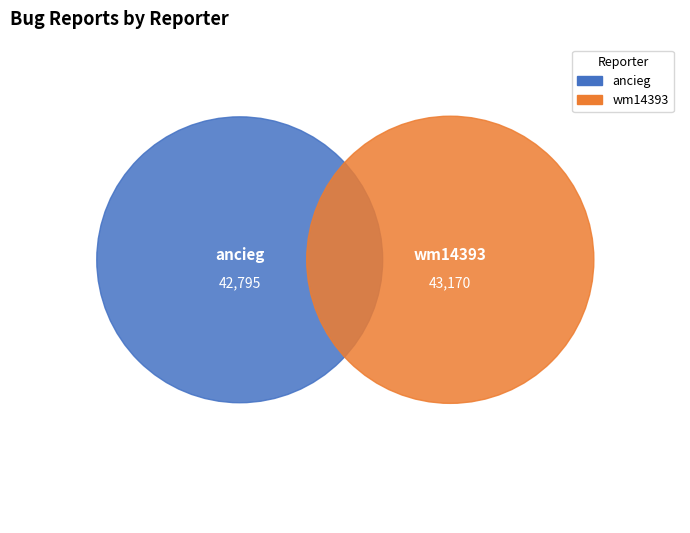

What portion of the pie excludes ancieg?

50.2%